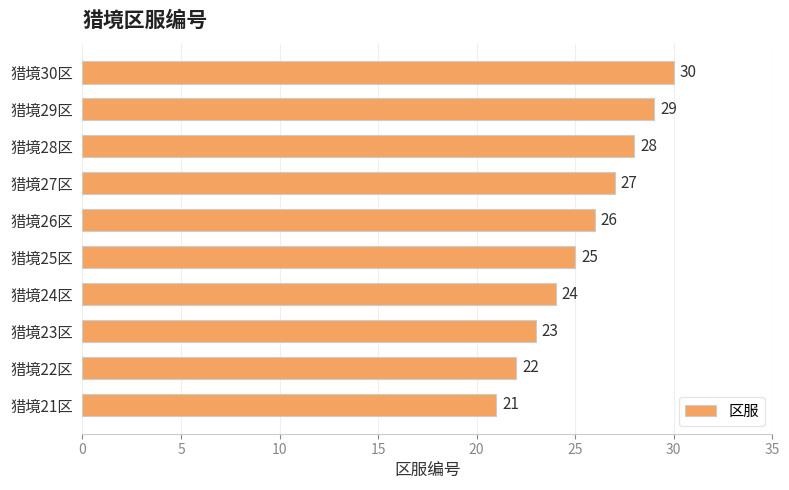

List the labels in order of value, largest first.

猎境30区, 猎境29区, 猎境28区, 猎境27区, 猎境26区, 猎境25区, 猎境24区, 猎境23区, 猎境22区, 猎境21区